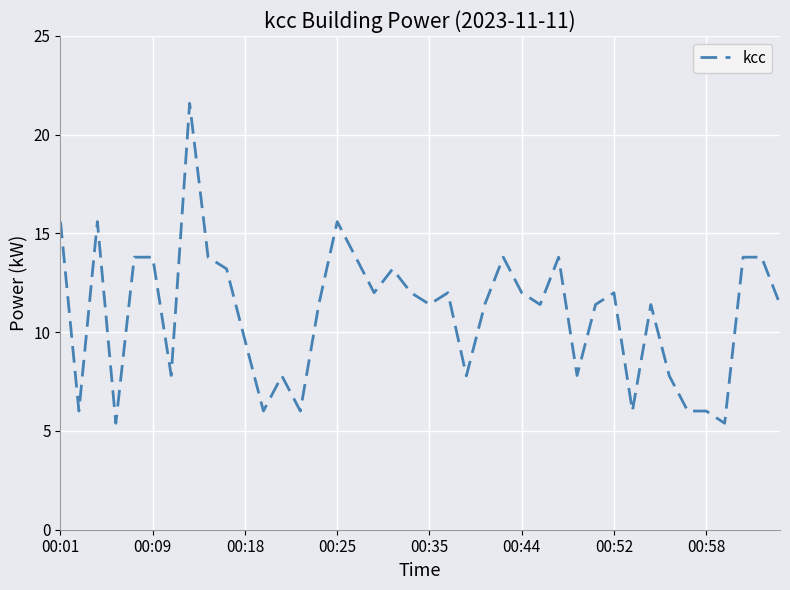

What is the difference between the maximum and minimum values?

16.2